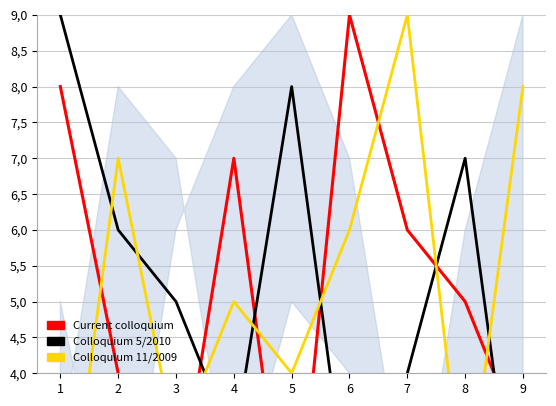

Reading left to right, list all the values displayed in this chart.

Current colloquium: 8	4	2	7	1	9	6	5	3
Colloquium 5/2010: 9	6	5	3	8	2	4	7	1
Colloquium 11/2009: 1	7	3	5	4	6	9	2	8